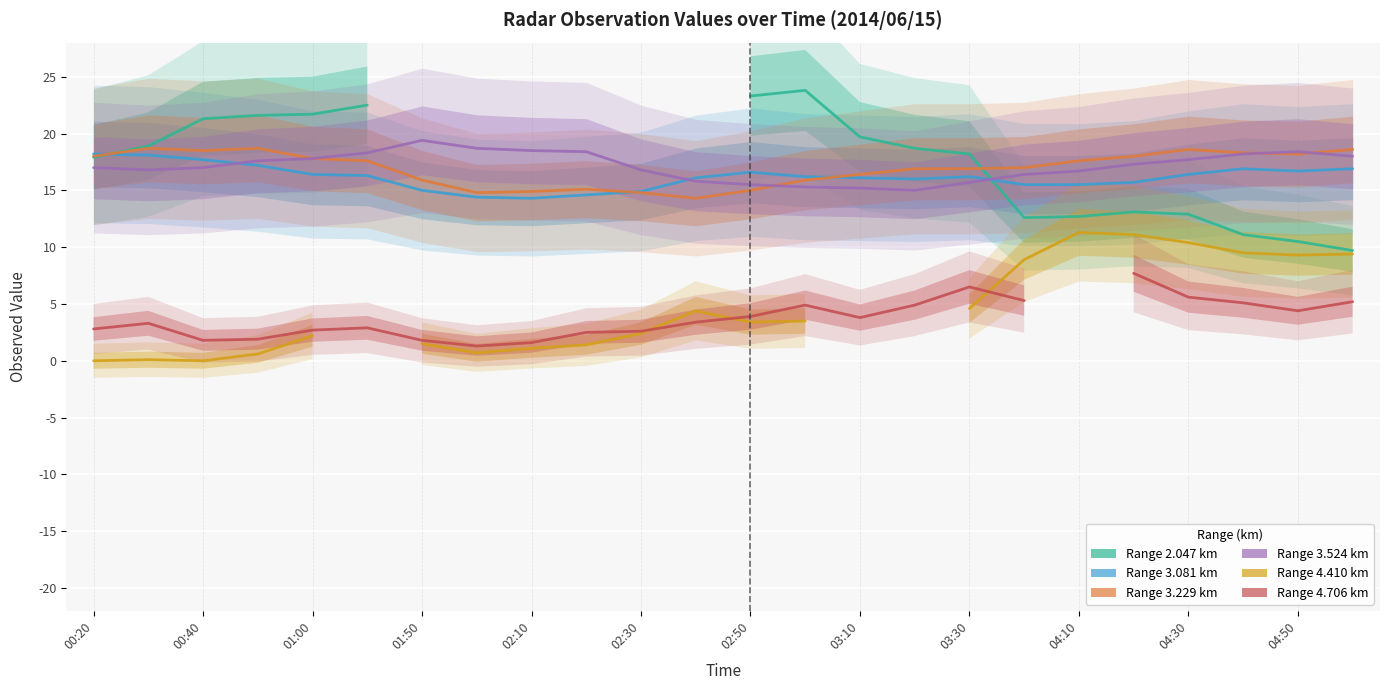

Where does the Range 3.229 km series first go above 17?

00:20